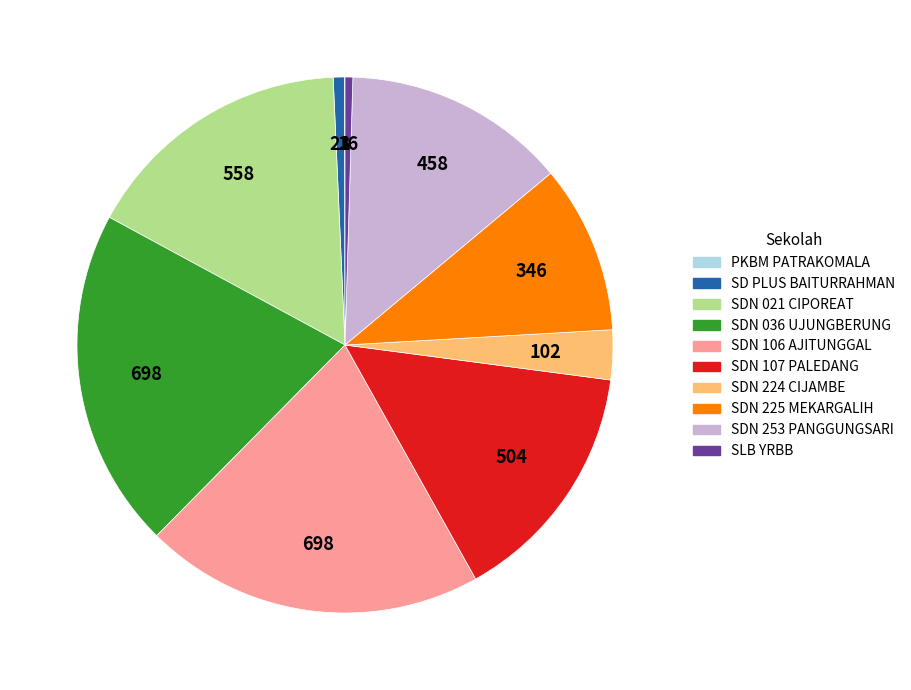

Approximately how many times larger is the value at SDN 253 PANGGUNGSARI compared to SDN 225 MEKARGALIH?

1.3